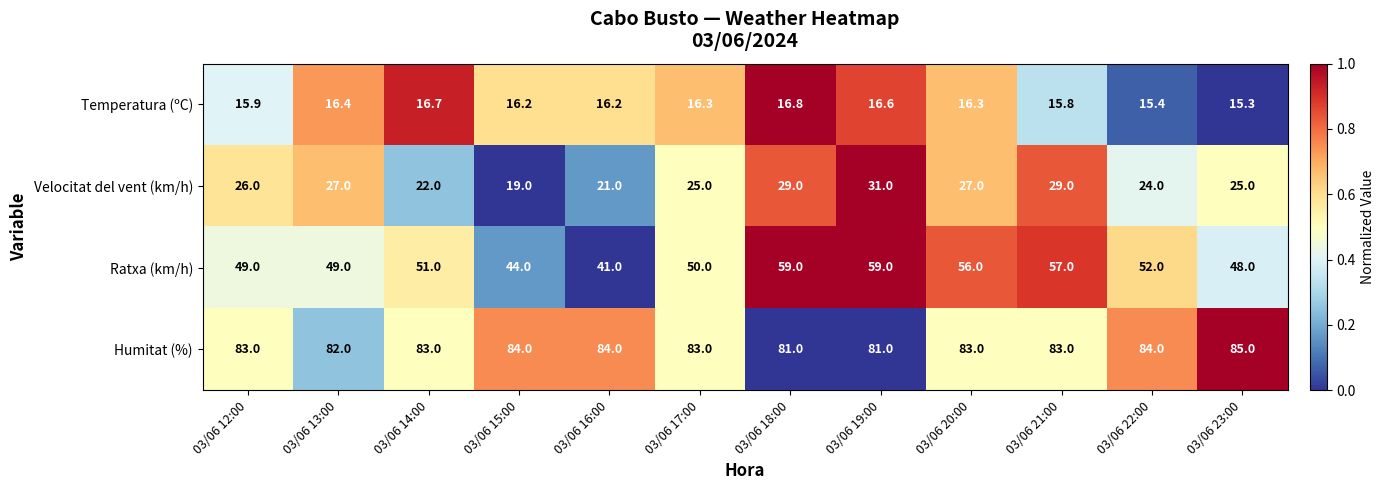

Which series changed the most between 03/06 16:00 and 03/06 17:00?

Ratxa (km/h)